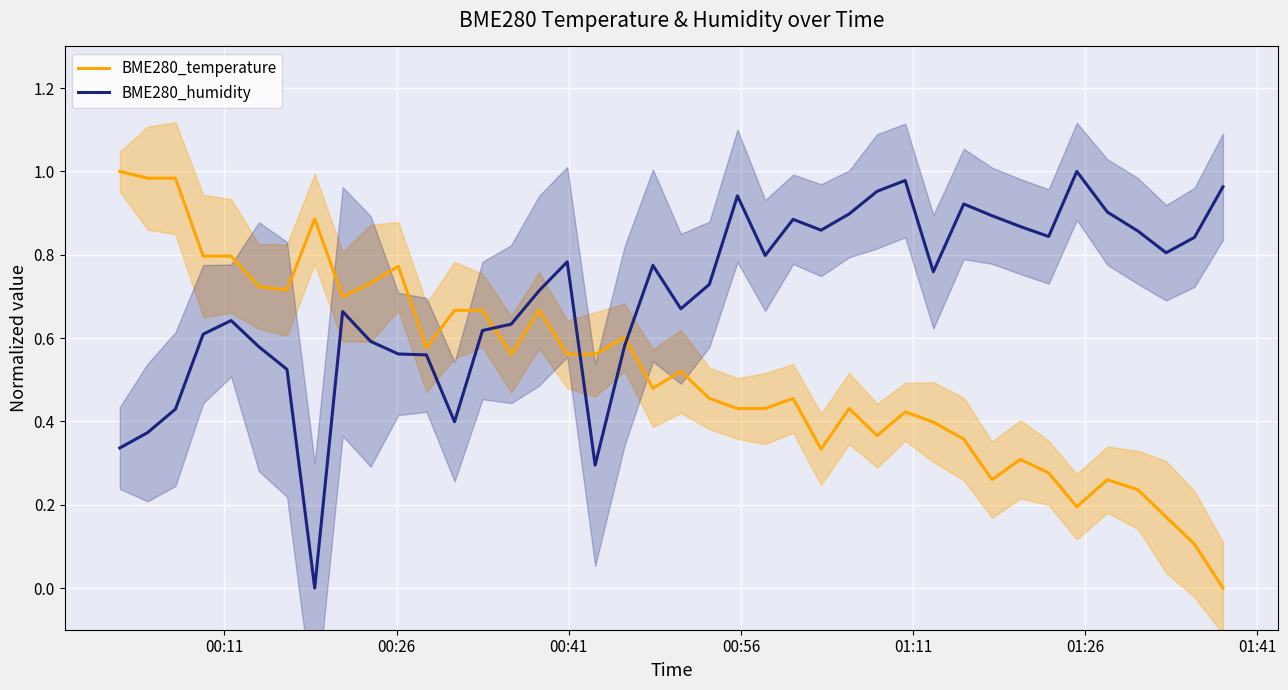

After their last crossing, which series has the higher values: BME280_humidity or BME280_temperature?

BME280_humidity